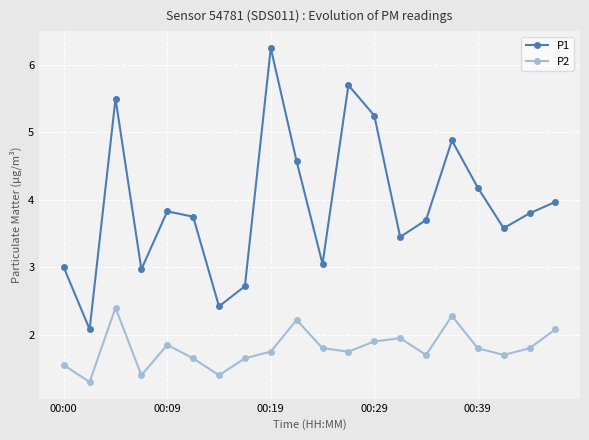

What is the difference between the maximum and minimum values in the P2 series?

1.1